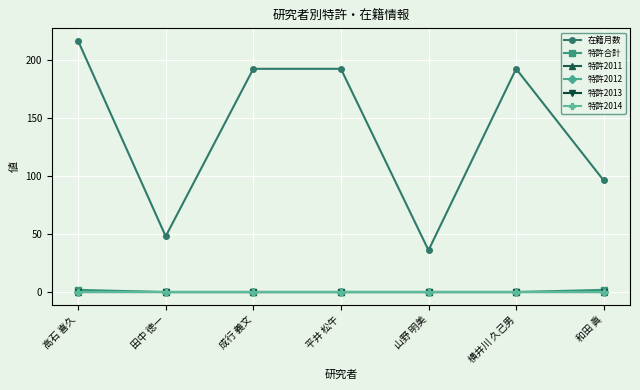

True or false: 特許2012 and 在籍月数 cross at least once.

False